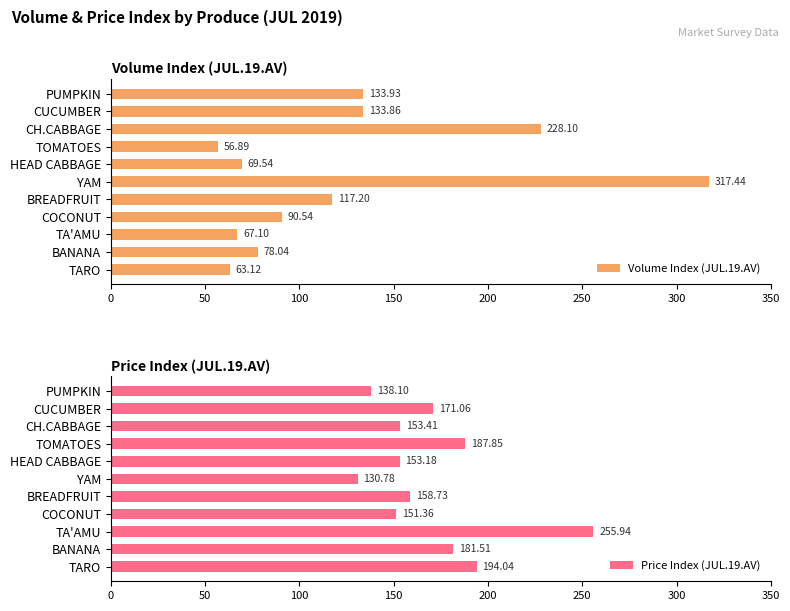

Reading right to left, transcribe all the data shown in this chart.

Volume Index (JUL.19.AV): 133.9	133.9	228.1	56.9	69.5	317.4	117.2	90.5	67.1	78.0	63.1
Price Index (JUL.19.AV): 138.1	171.1	153.4	187.8	153.2	130.8	158.7	151.4	255.9	181.5	194.0